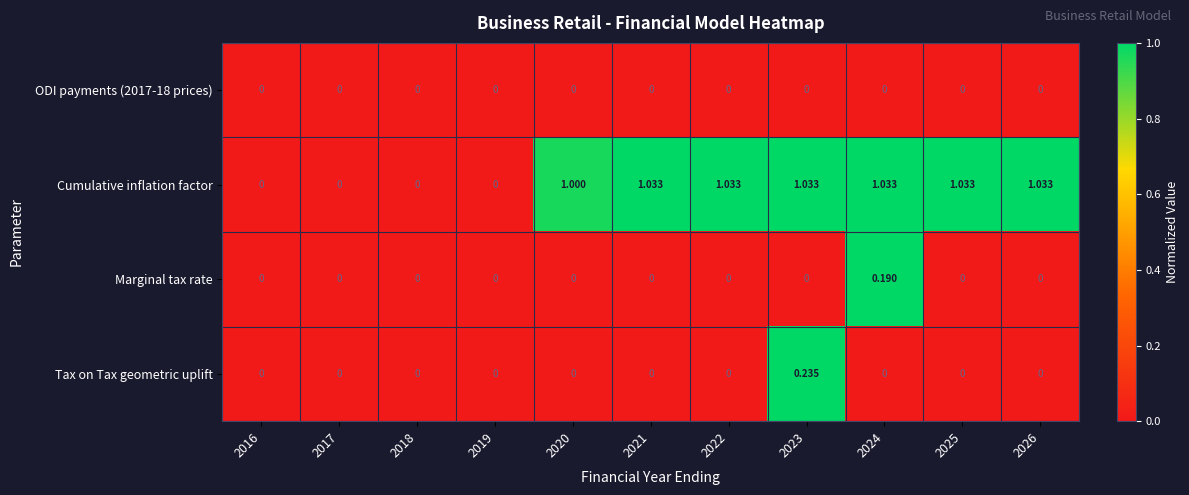

Which series has the largest range (max minus min)?

Cumulative inflation factor